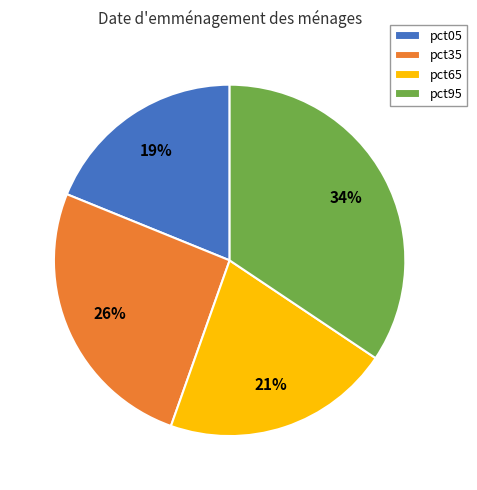

What percentage is the pct95 slice, to the nearest percent?

34%